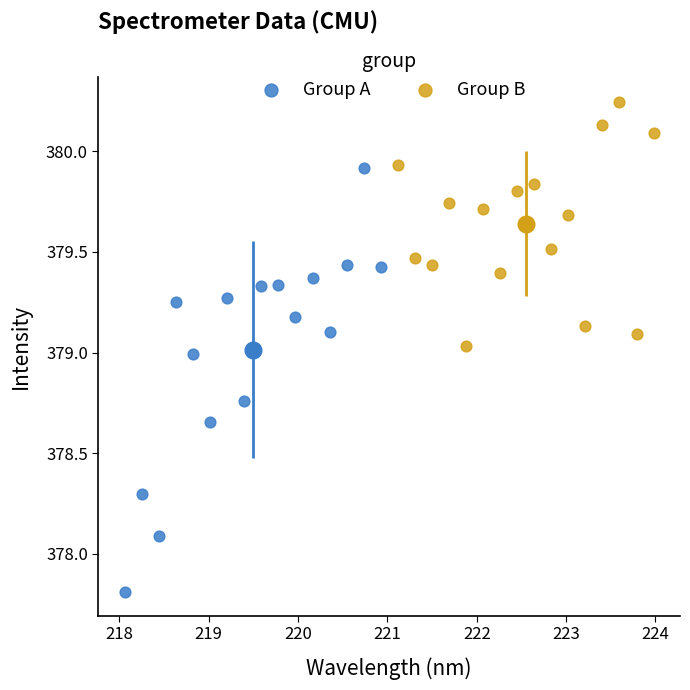

Which series reaches the maximum Y coordinate?

Group B